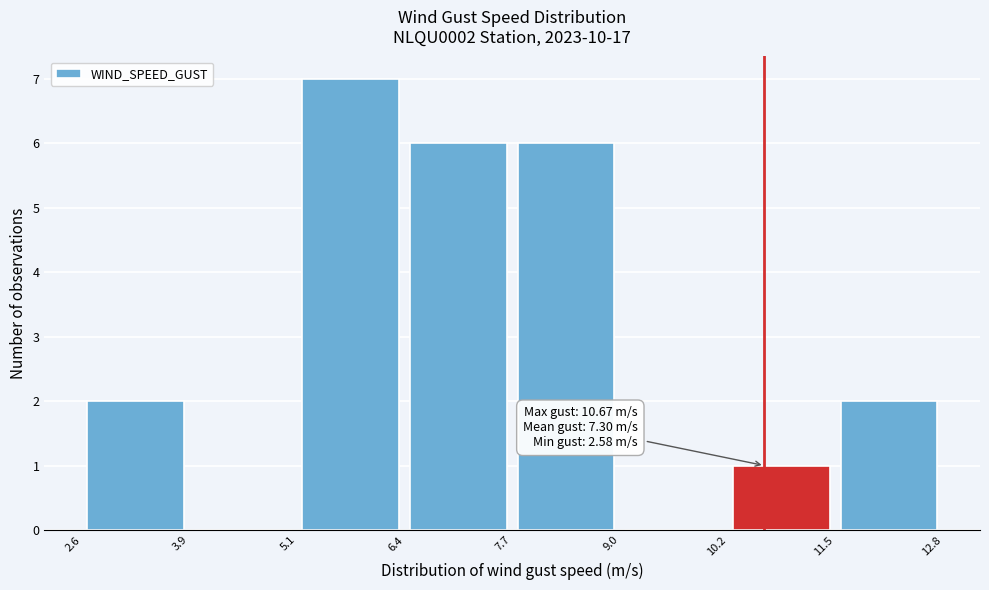

Which range on the x-axis has the tallest bar?

5.1 to 6.4